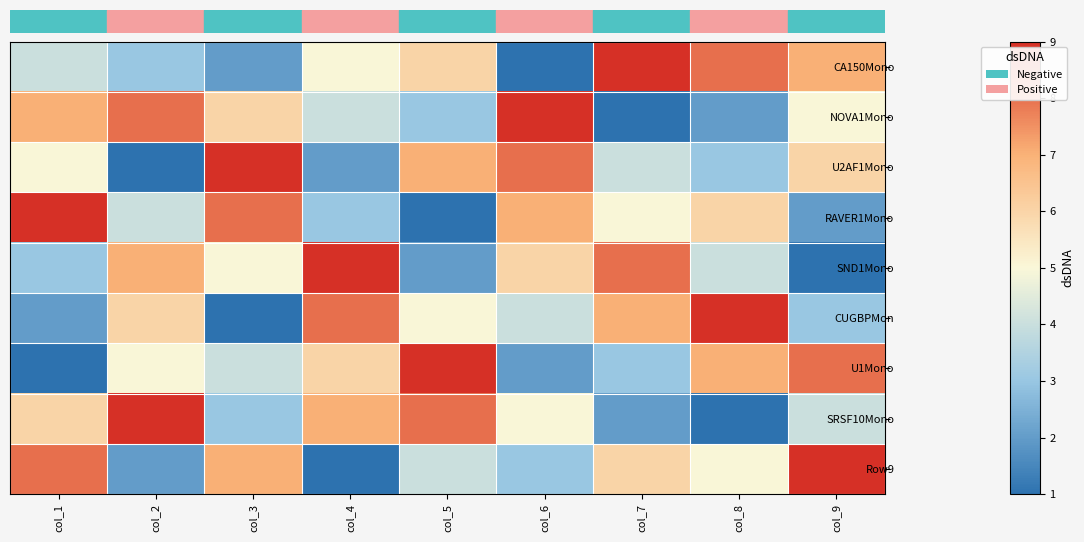

Count the number of data series in this chart.

9